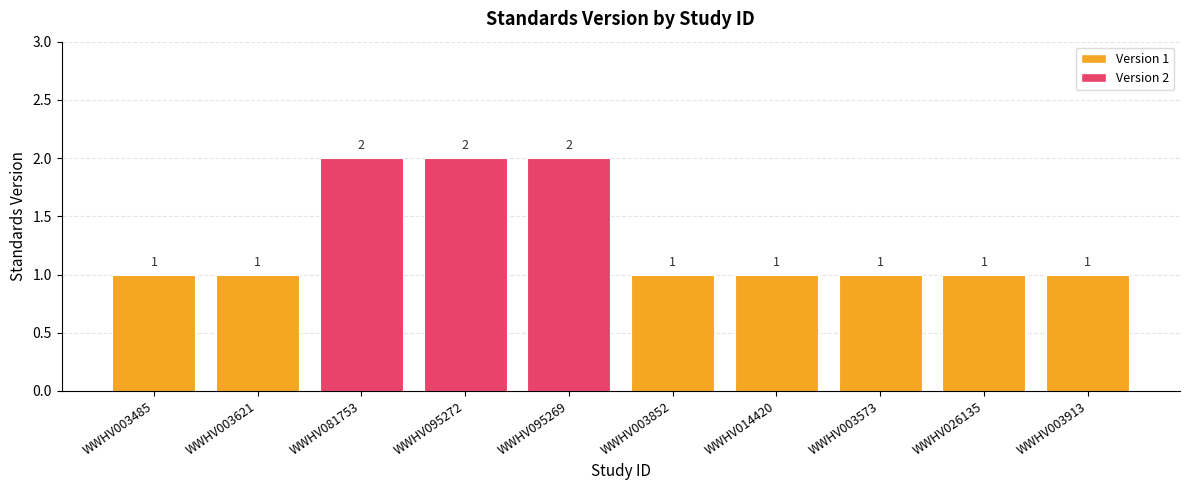

What is the smallest value displayed?

1